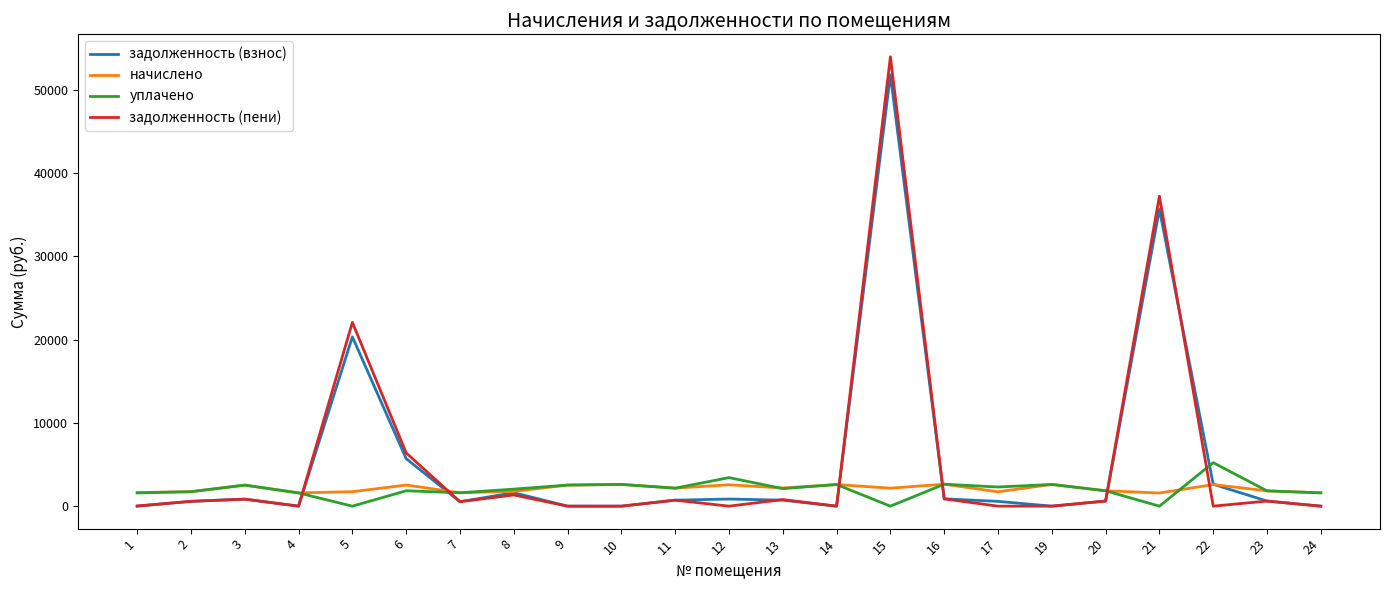

The value of уплачено at 20 is 1847.2. True or false?

True